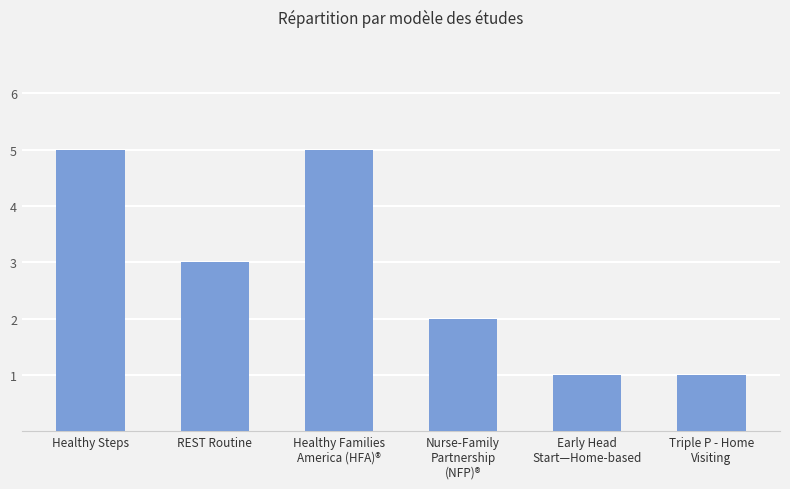

What is the label of the 4th bar from the right?

Healthy Families
America (HFA)®